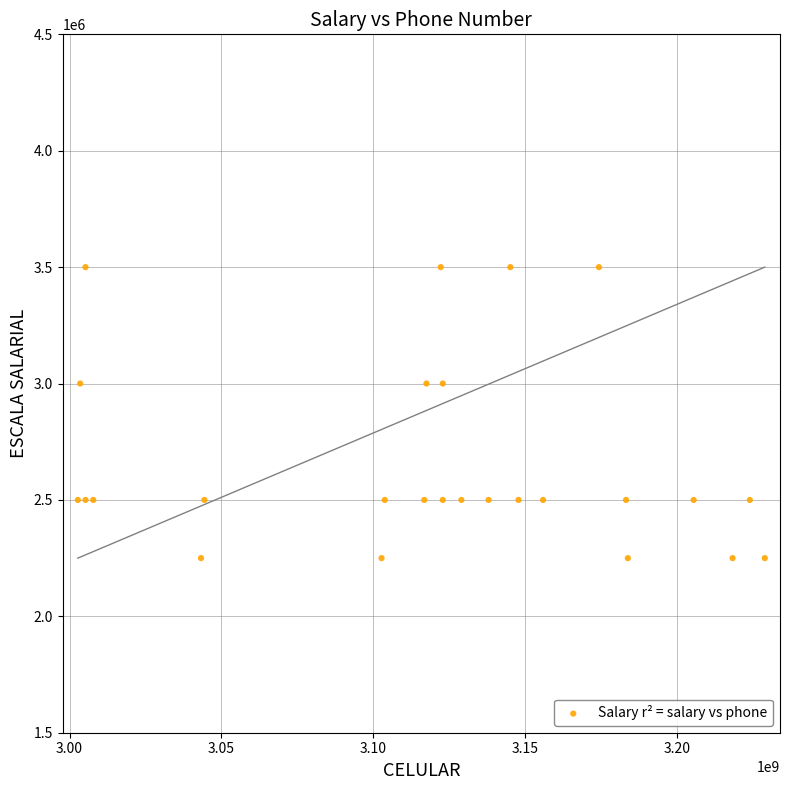

What is the range of Y values (max minus min)?

1250000